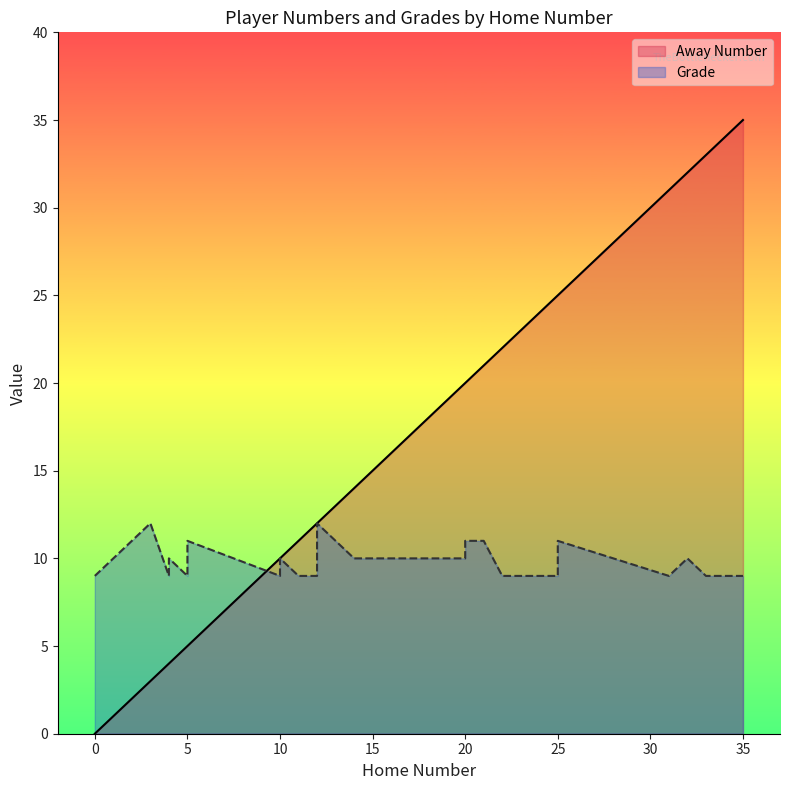

How many lines are shown in the chart?

2